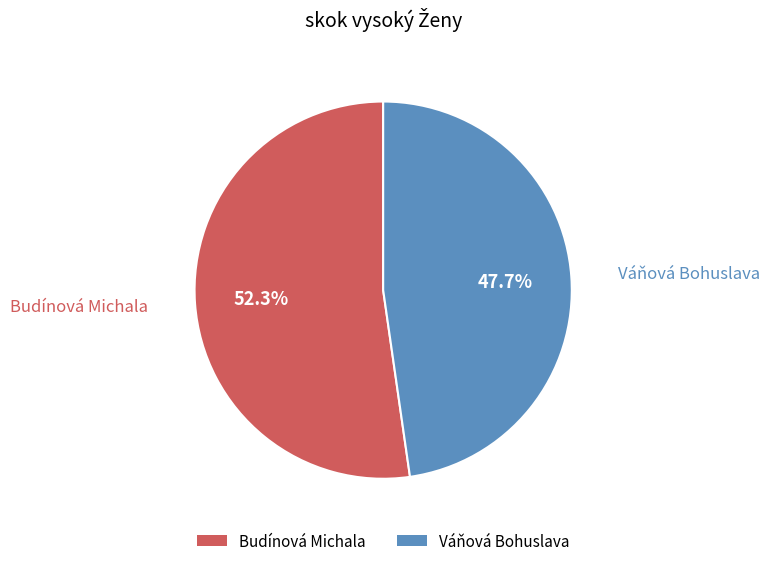

Rank the categories by value from lowest to highest.

Váňová Bohuslava, Budínová Michala